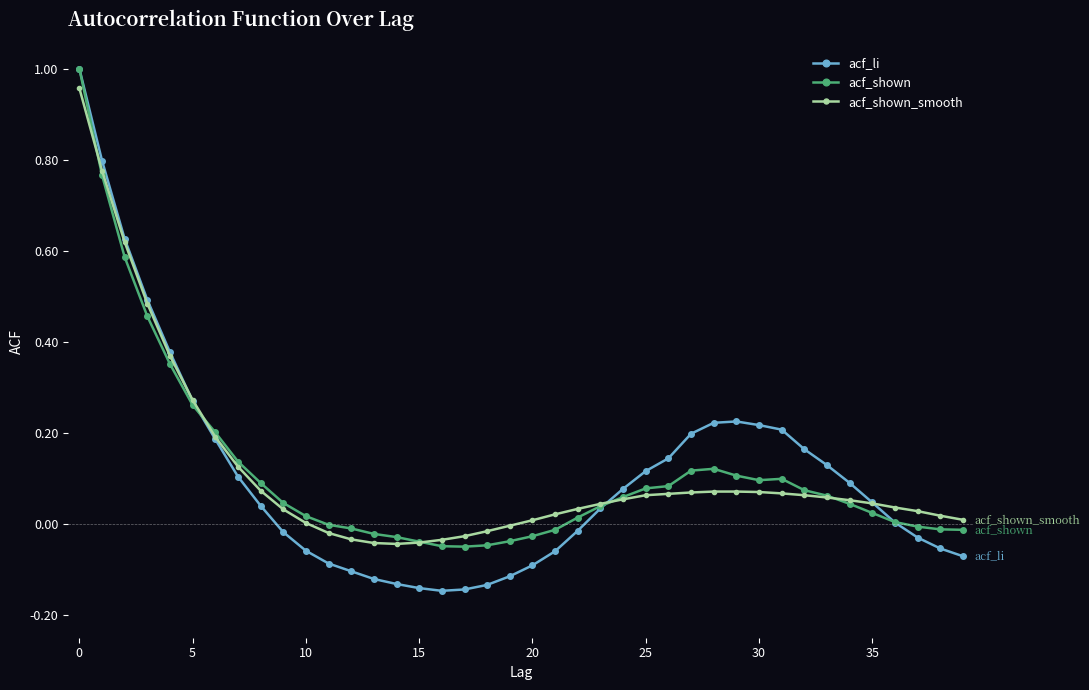

Which series has the largest range (max minus min)?

acf_li